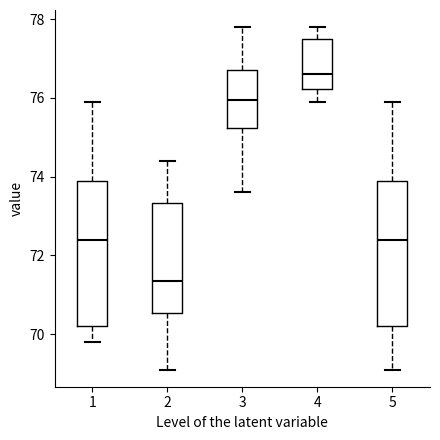

Which box has the highest median line?

4